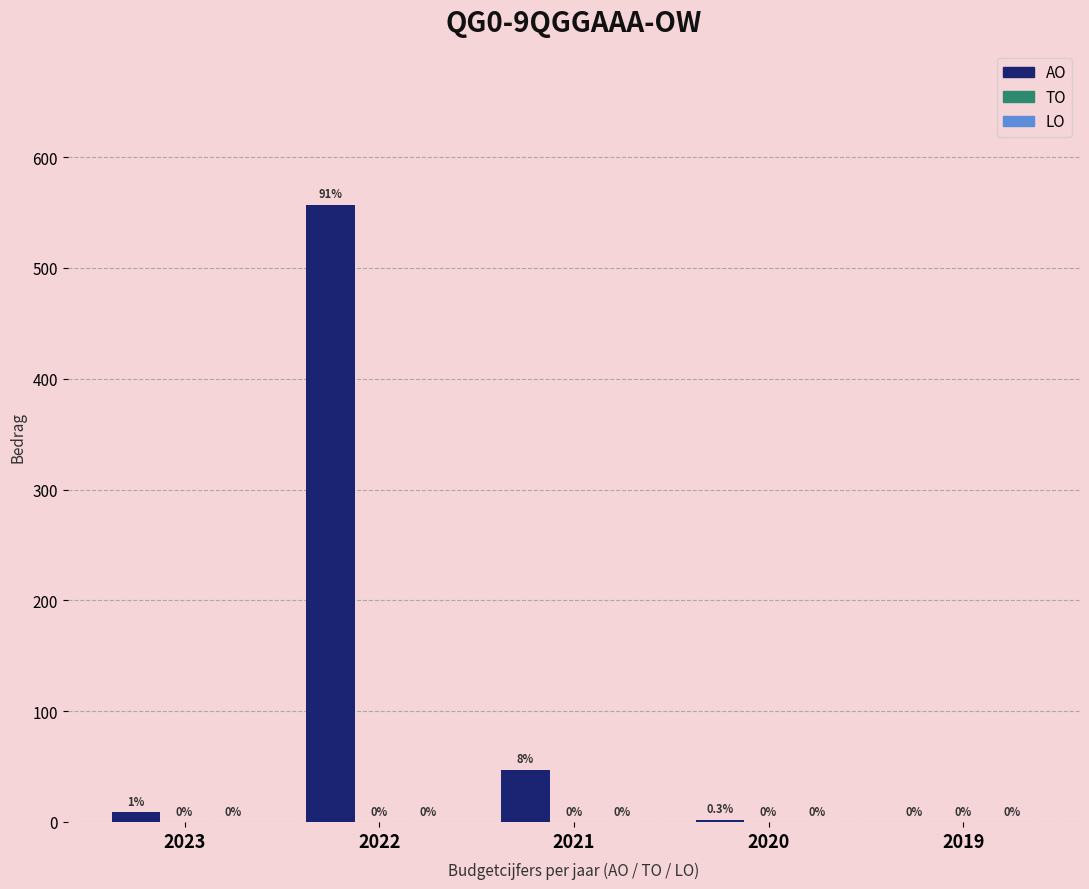

What is the ratio of the value at 2022 to the value at 2023?

61.9